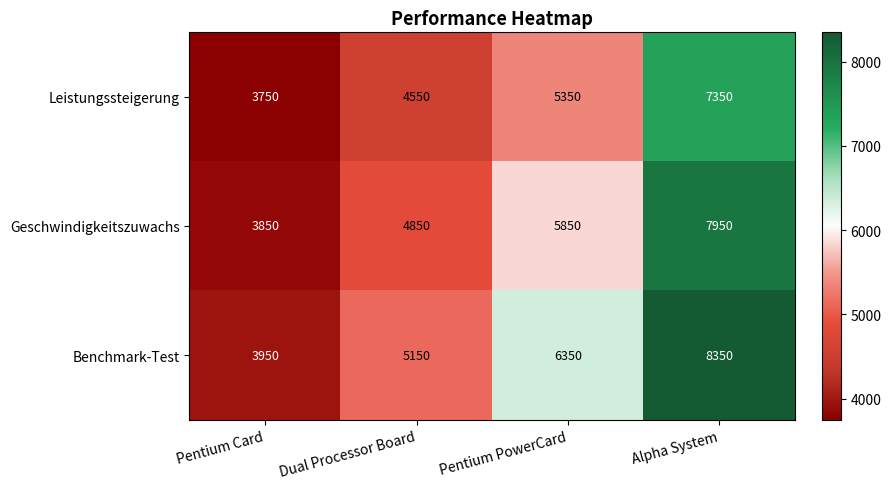

Which series changed the most between Pentium Card and Alpha System?

Benchmark-Test